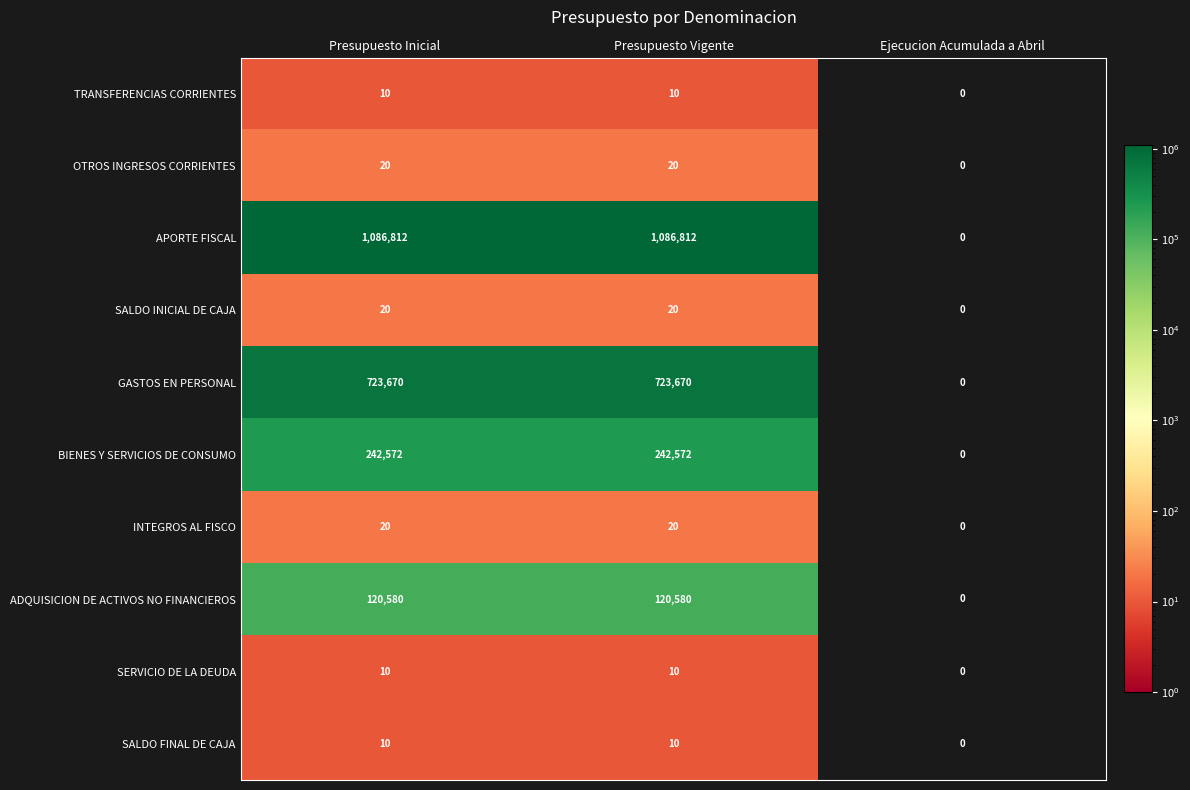

What is the total value across all series at Presupuesto Vigente?

2173724